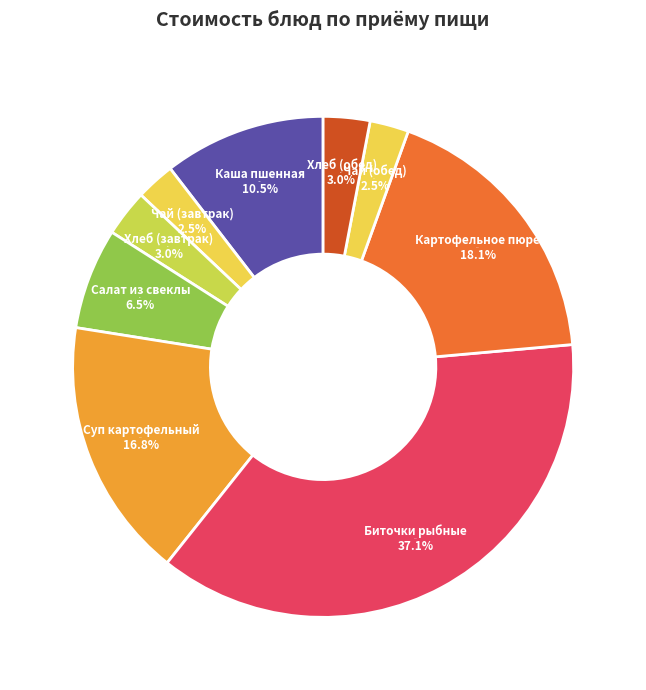

True or false: Салат из свеклы accounts for 7% of the total.

True